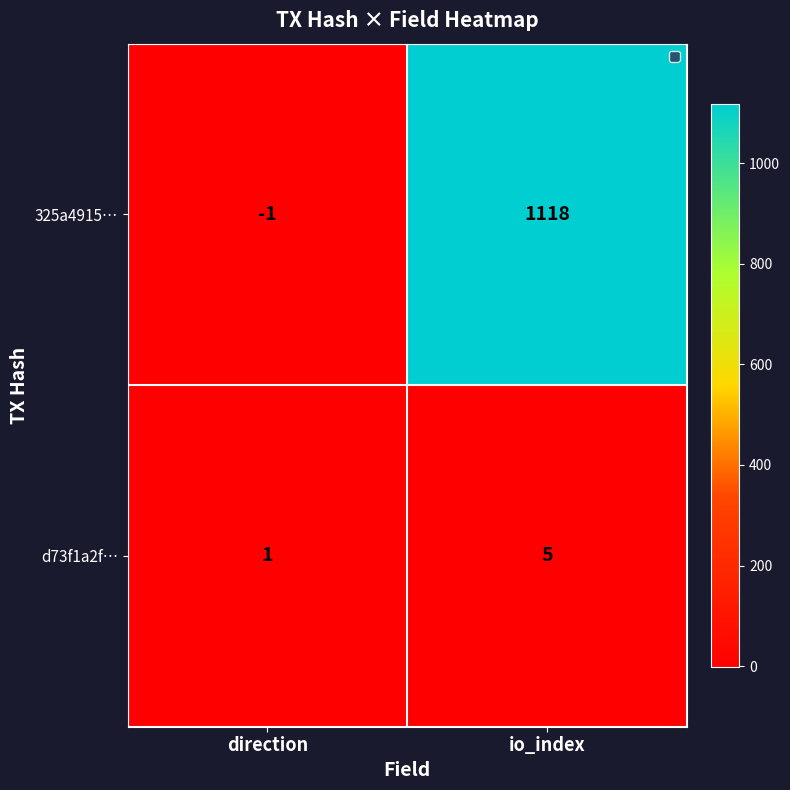

Which series has the largest total across all categories?

325a4915…